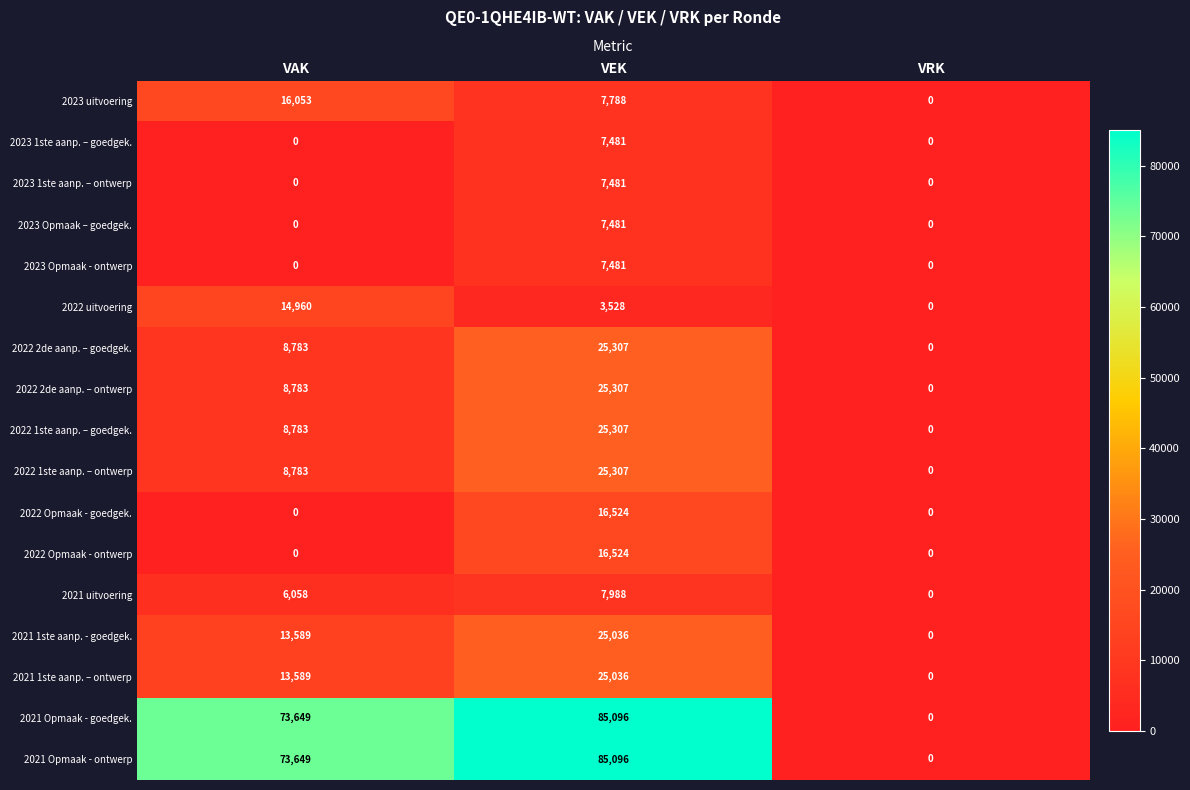

How many values in 2021 uitvoering are above zero?

2